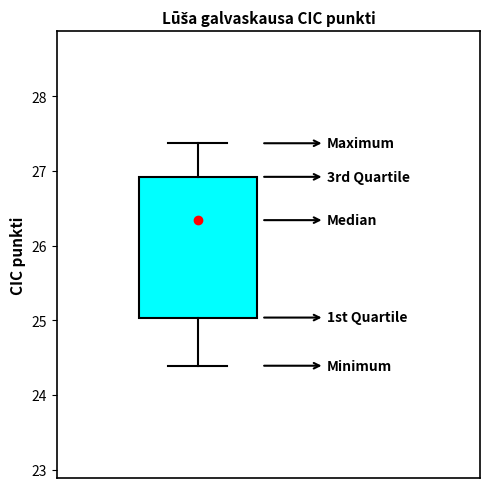

Where is the lower edge of the box on the y-axis? The values are not printed on the chart, so give them approximately, as read against the axis.

25.0